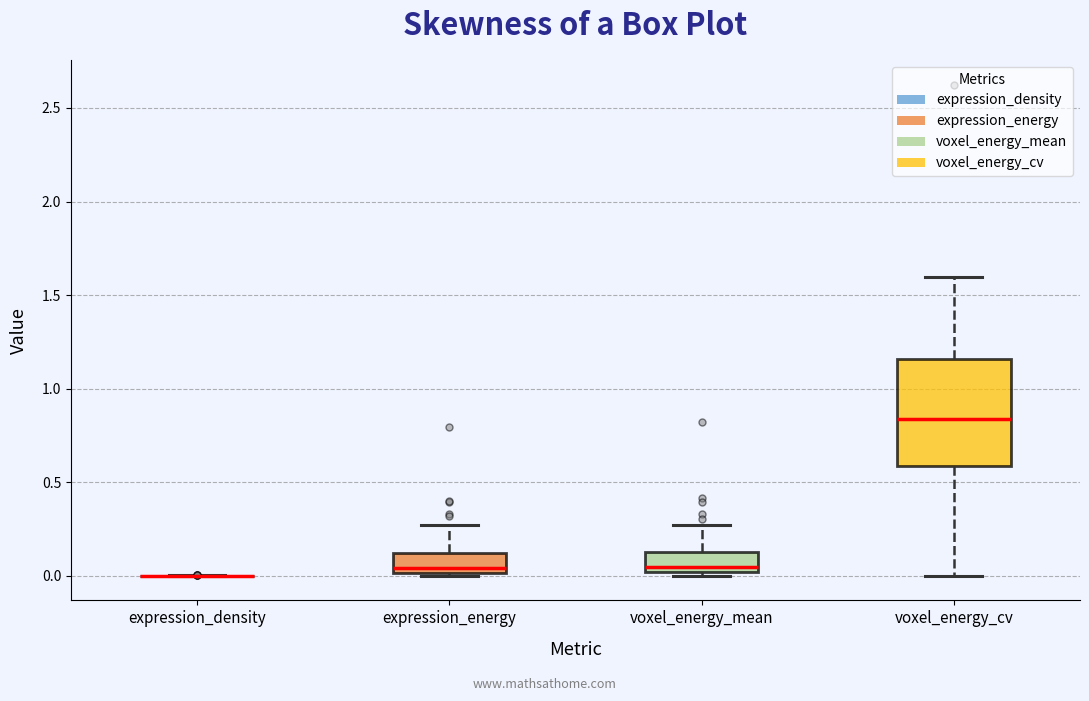

Which box is the tallest, from its lower edge to its upper edge?

voxel_energy_cv